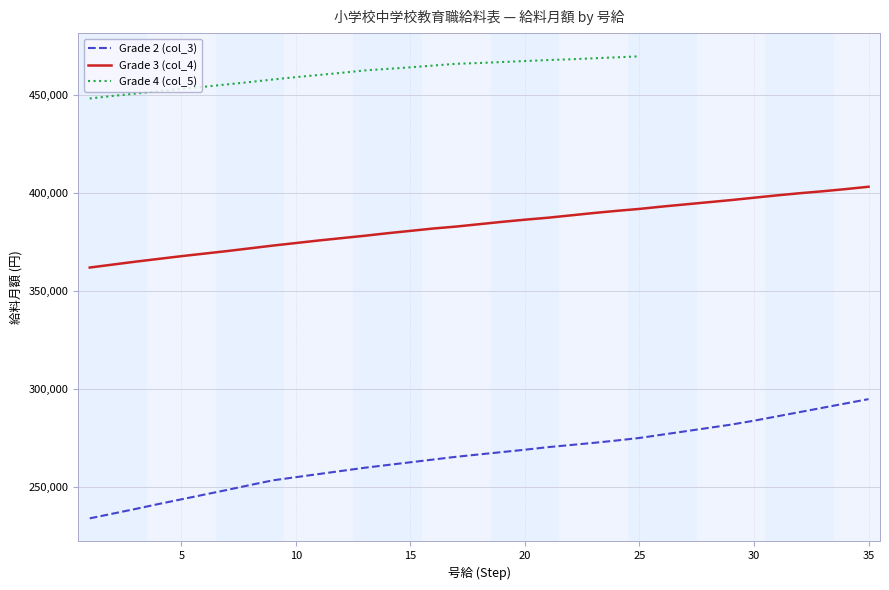

True or false: Grade 2 (col_3) and Grade 3 (col_4) intersect in this chart.

False